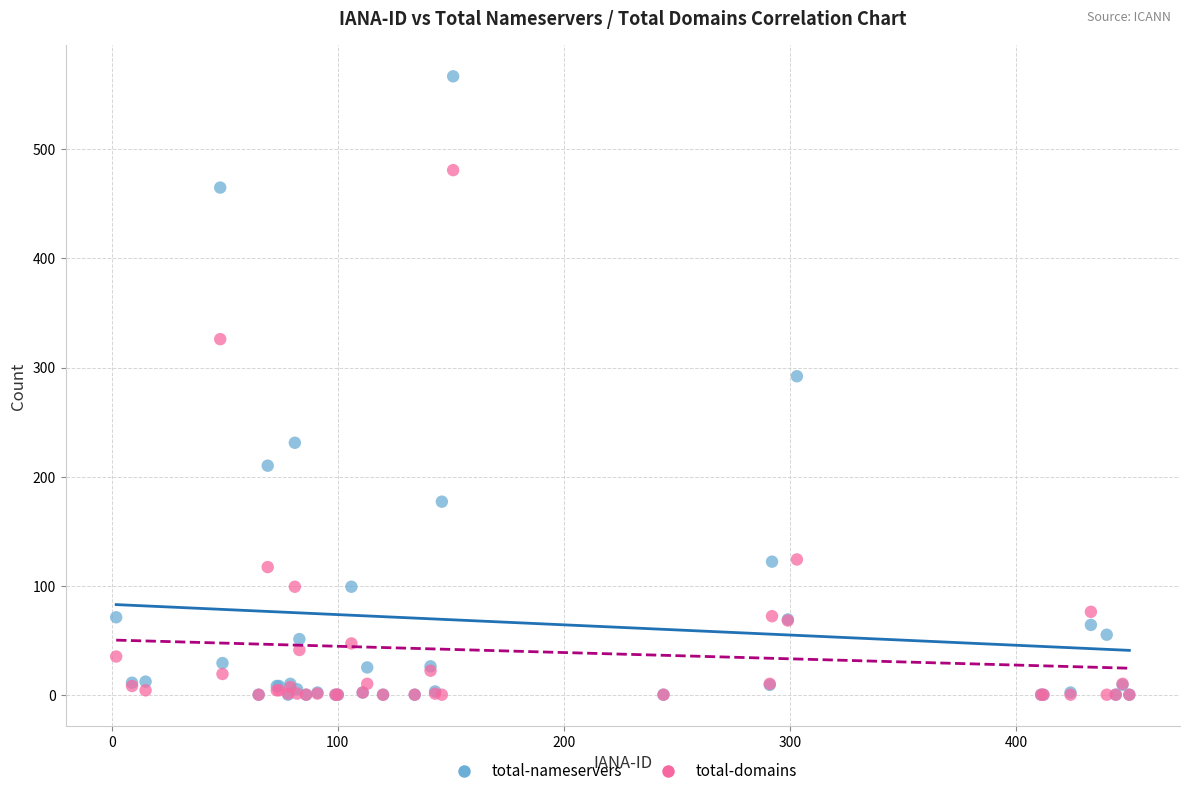

Across all series, what Y value is closest to 283?

292